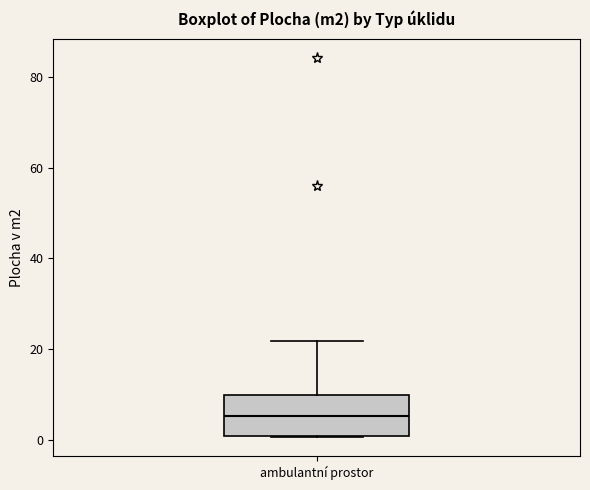

Transcribe this box plot: give where the median line is, the range the box spans, and where the two whiskers end, as read against the y-axis. The values are not printed on the chart, so give them approximately, as read against the axis.

median 6, box 0 to 10, whiskers 0 to 22